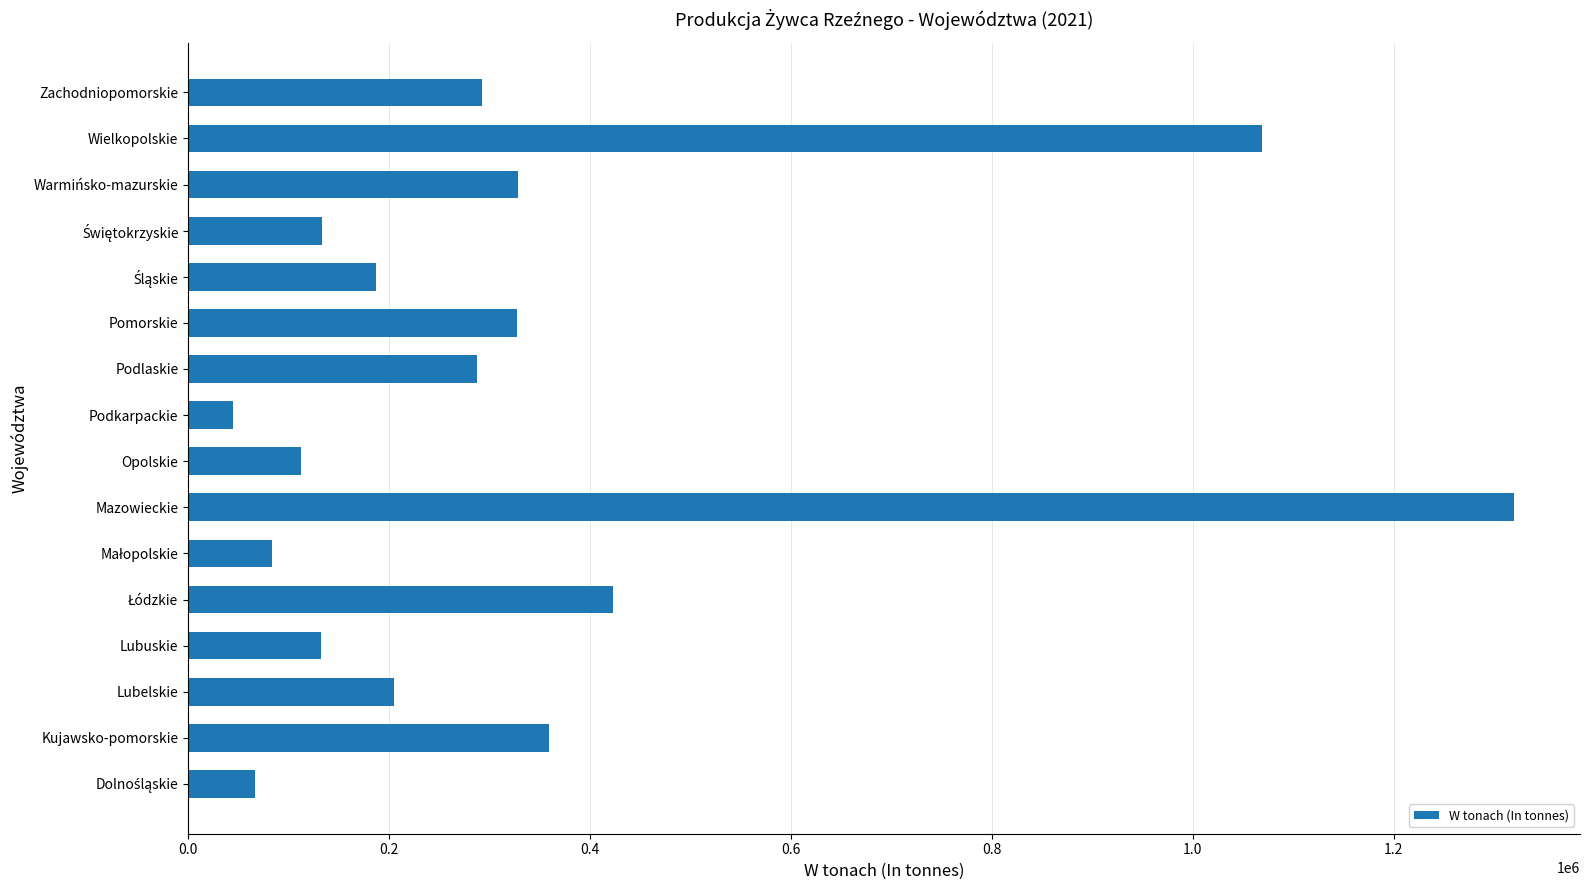

What is the difference between the maximum and minimum values?

1274839